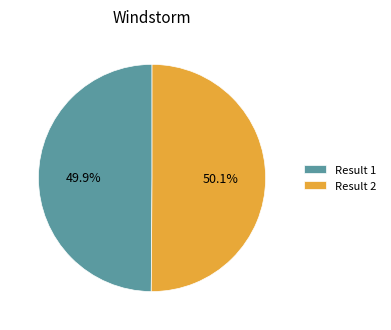

How many segments does this pie chart have?

2